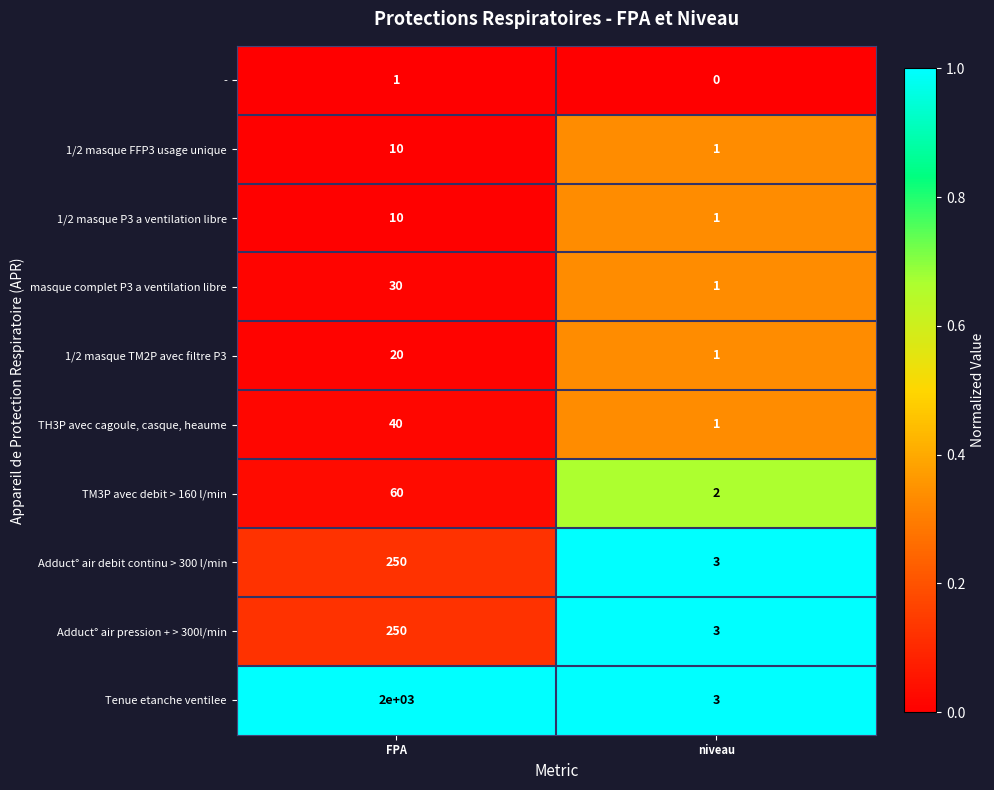

What is the sum of all 1/2 masque TM2P avec filtre P3 values?

21